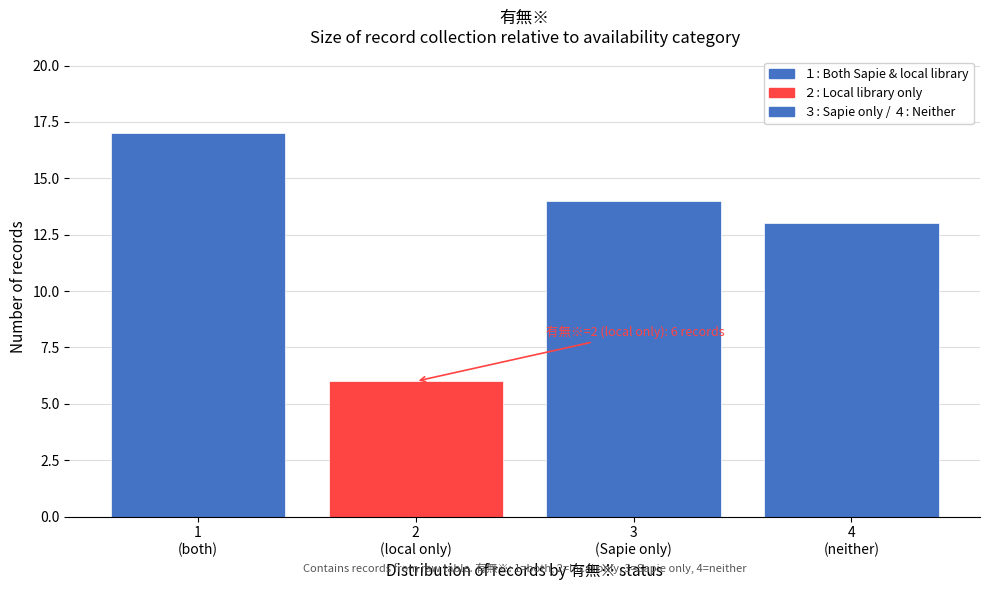

Reading left to right, transcribe all the data shown in this chart.

17	6	14	13